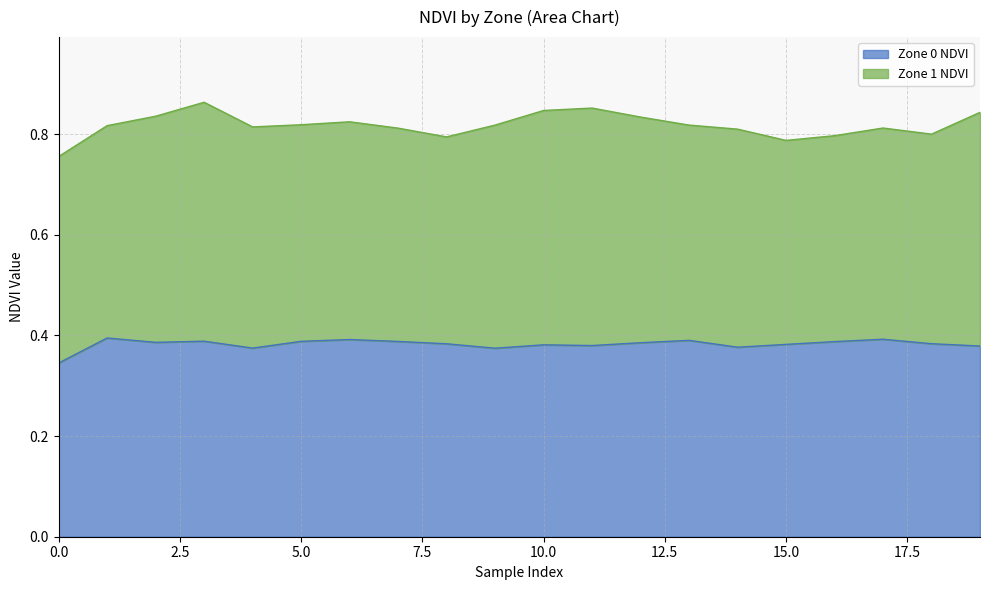

What is the minimum value shown in the chart?

0.3